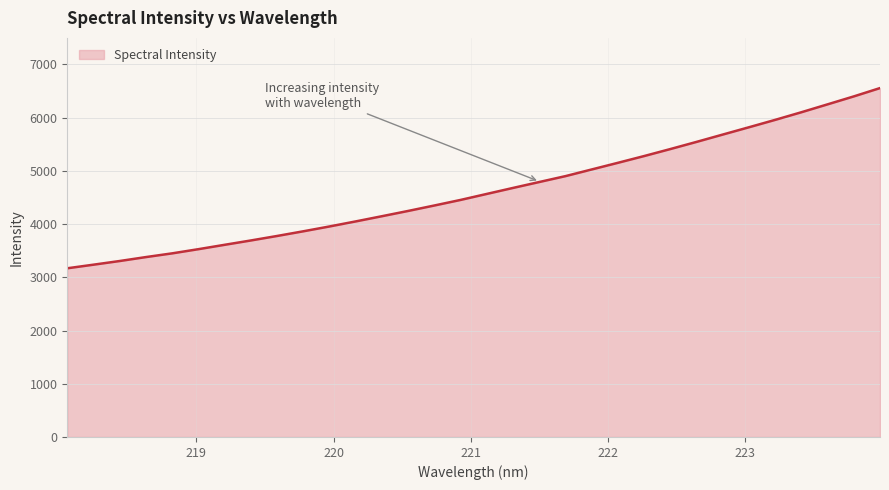

What is the greatest value displayed?

6556.8